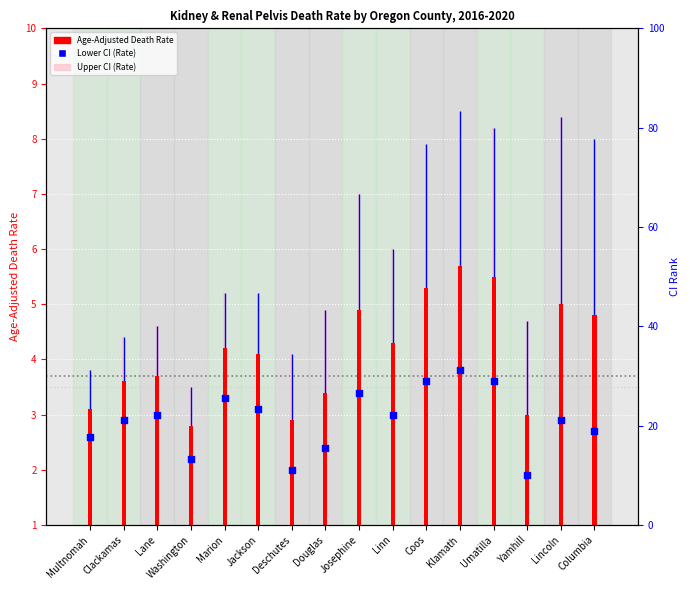

Which series contains the highest Y value?

Upper CI